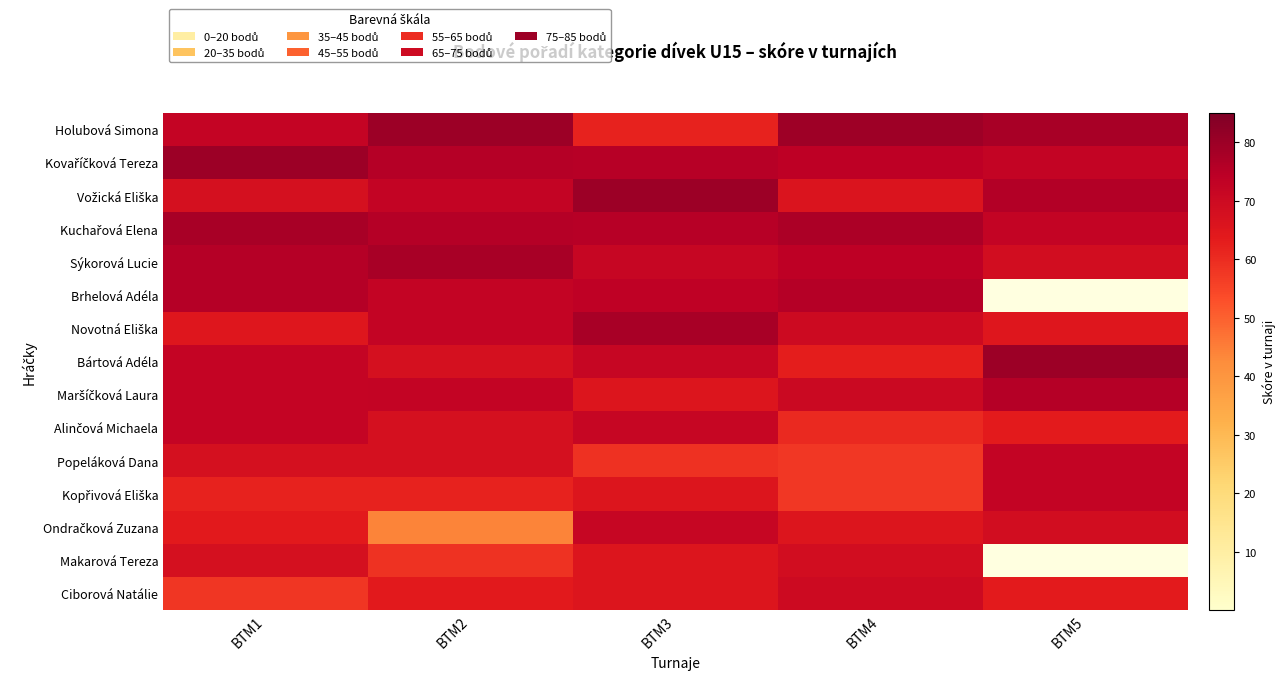

At BTM3, list the series in order from smallest to largest.

Popeláková Dana, Holubová Simona, Makarová Tereza, Maršíčková Laura, Kopřivová Eliška, Ciborová Natálie, Sýkorová Lucie, Bártová Adéla, Alinčová Michaela, Ondračková Zuzana, Brhelová Adéla, Kovaříčková Tereza, Kuchařová Elena, Novotná Eliška, Vožická Eliška